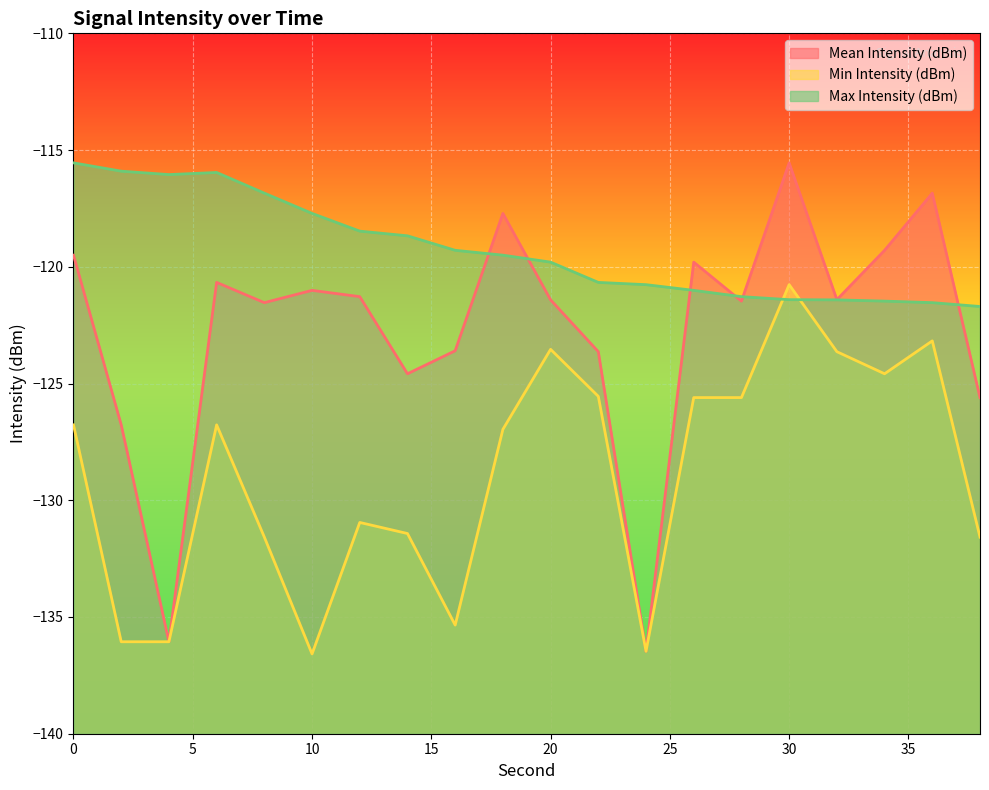

Between 32 and 20, which is larger?

32